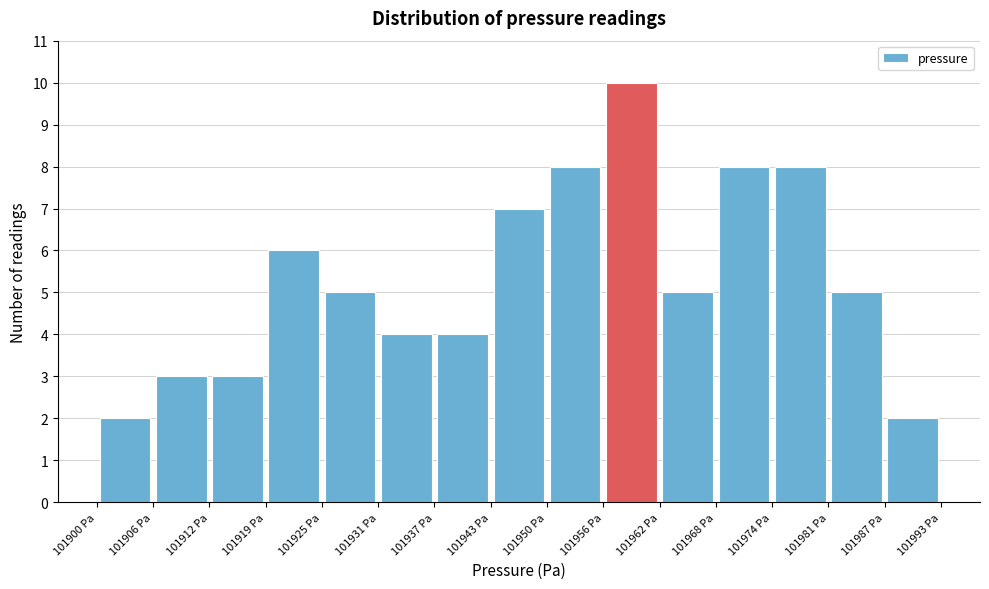

Over which range of the x-axis is the bar tallest?

101955.8 to 101962.0